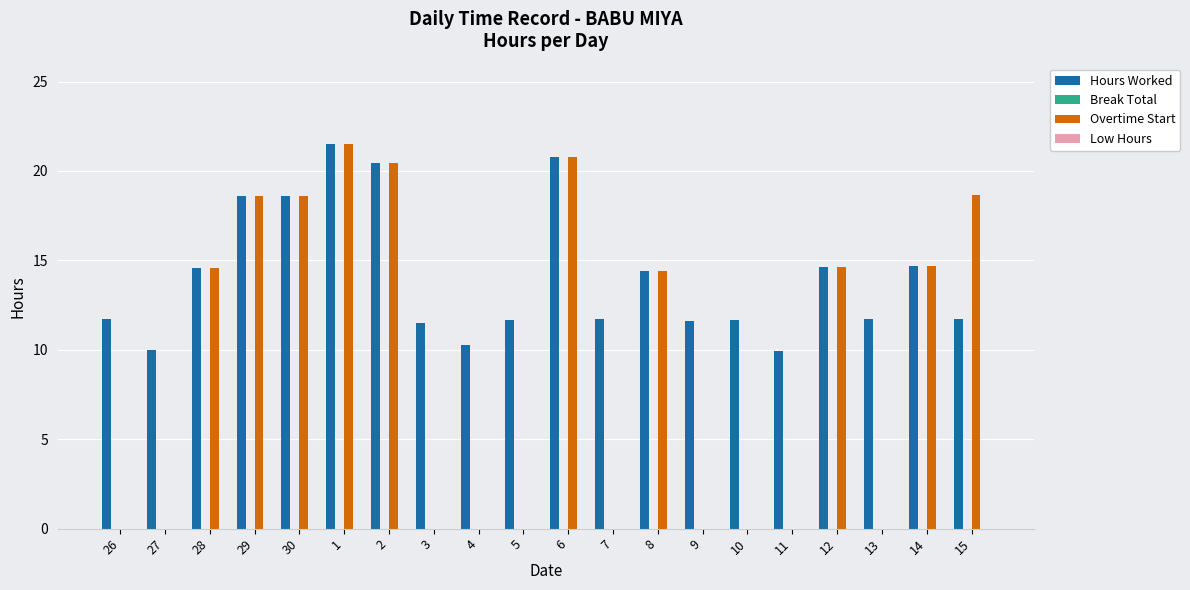

The Overtime Start series shows 0.0 at 4. True or false?

True